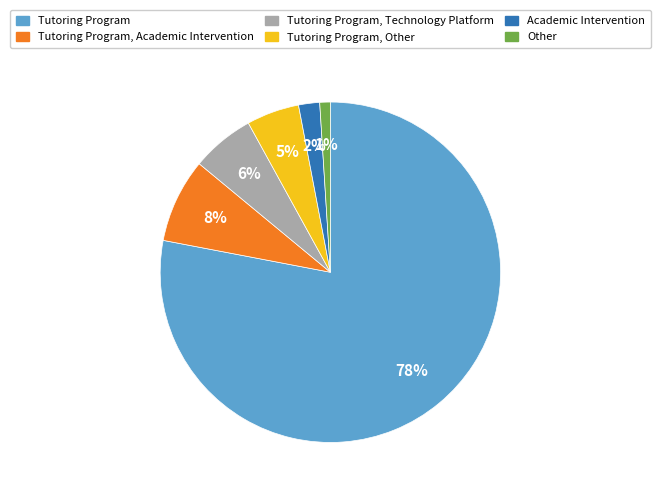

Is it true that Other is 1% of the pie?

True